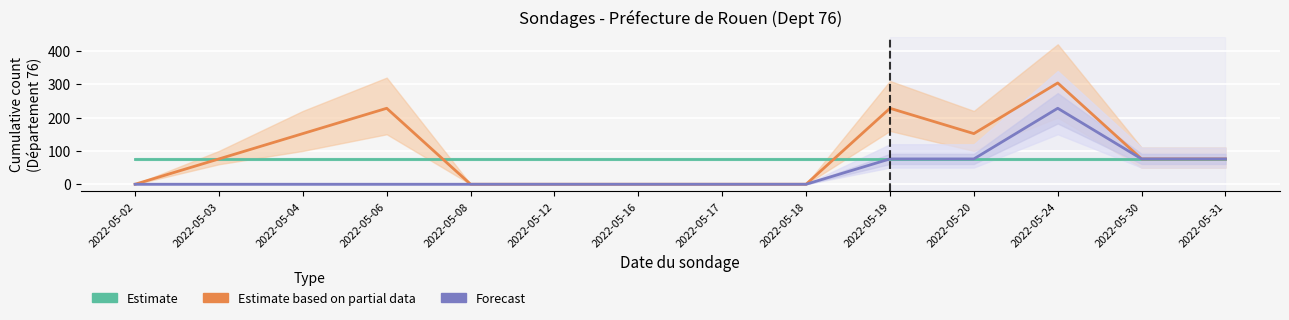

What is the maximum value shown in the chart?

304